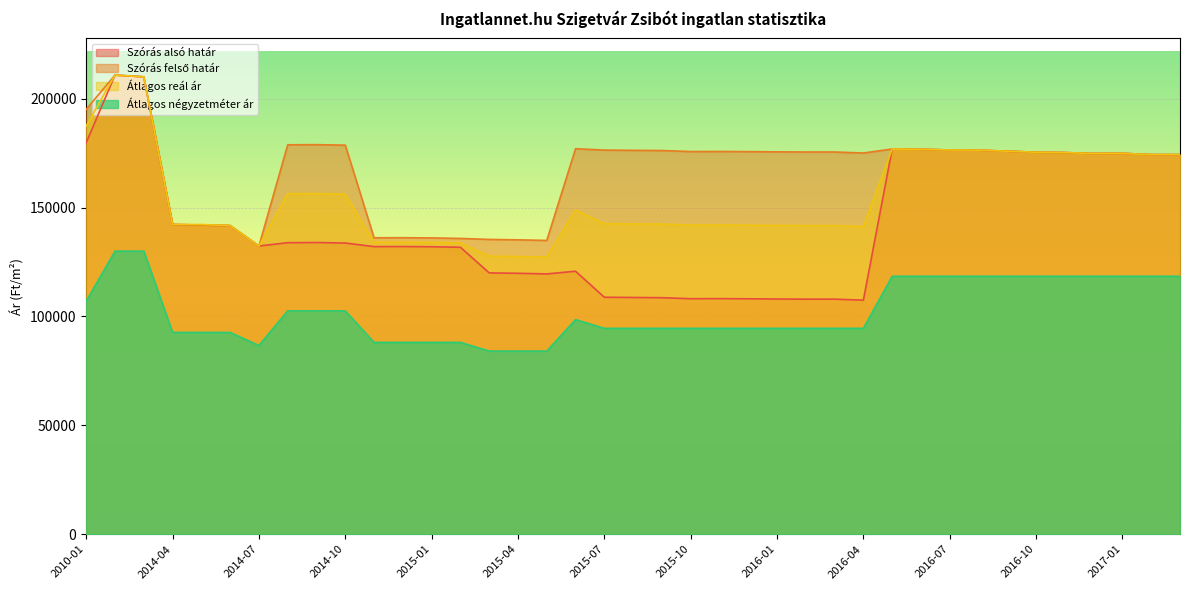

How many data points in Szórás felső határ are less than 175534?

18